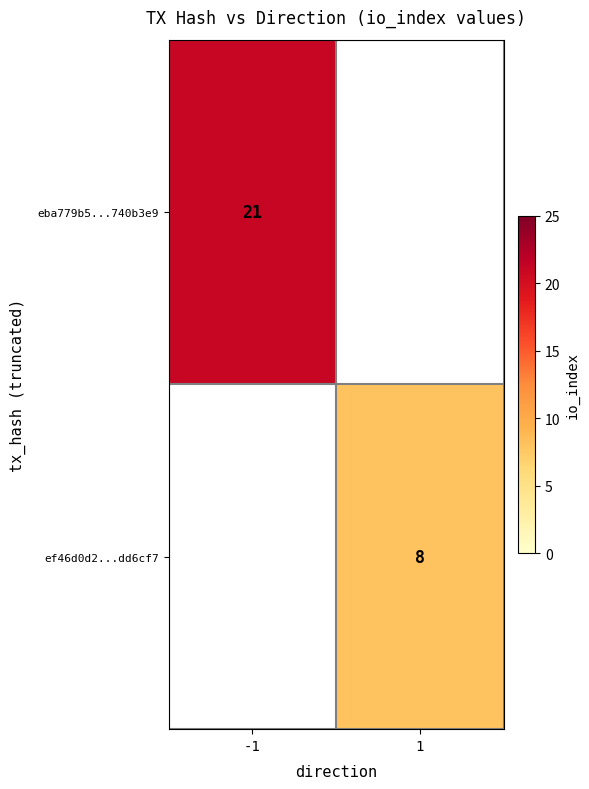

The value of eba779b5...740b3e9 at -1 is 29. True or false?

False